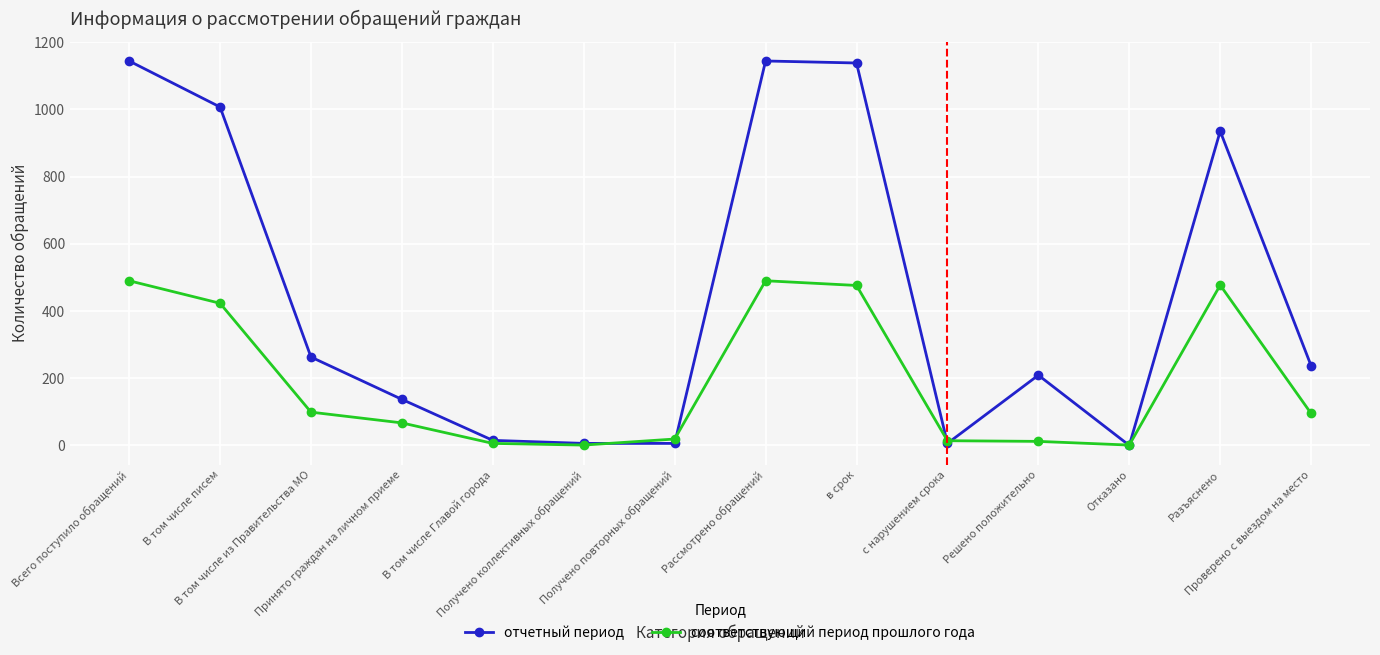

Is it true that соответствующий период прошлого года equals 149 at Проверено с выездом на место?

False